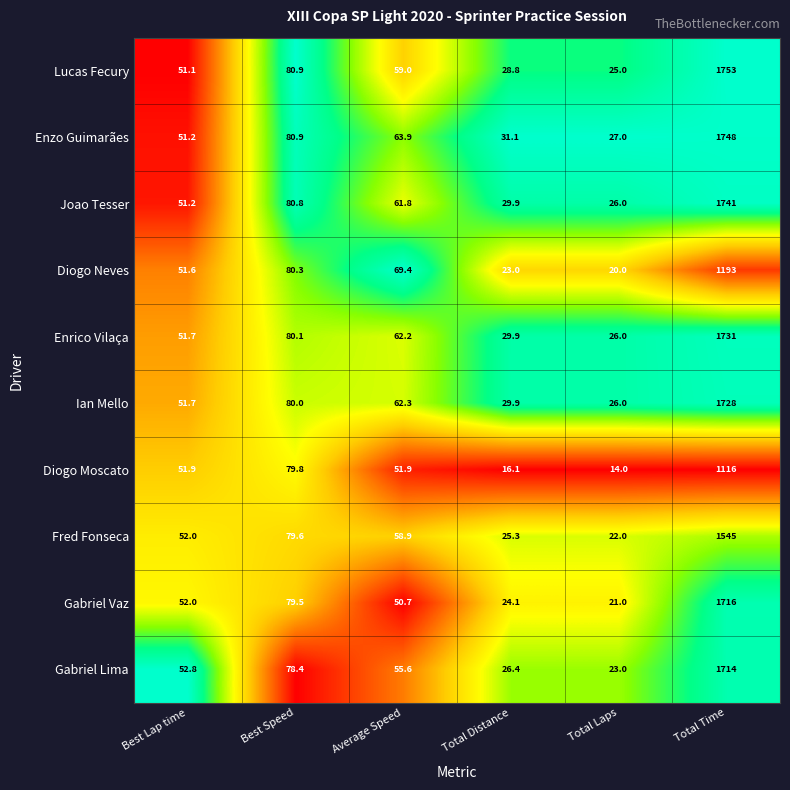

How many values in the Ian Mello series are below 62?

3